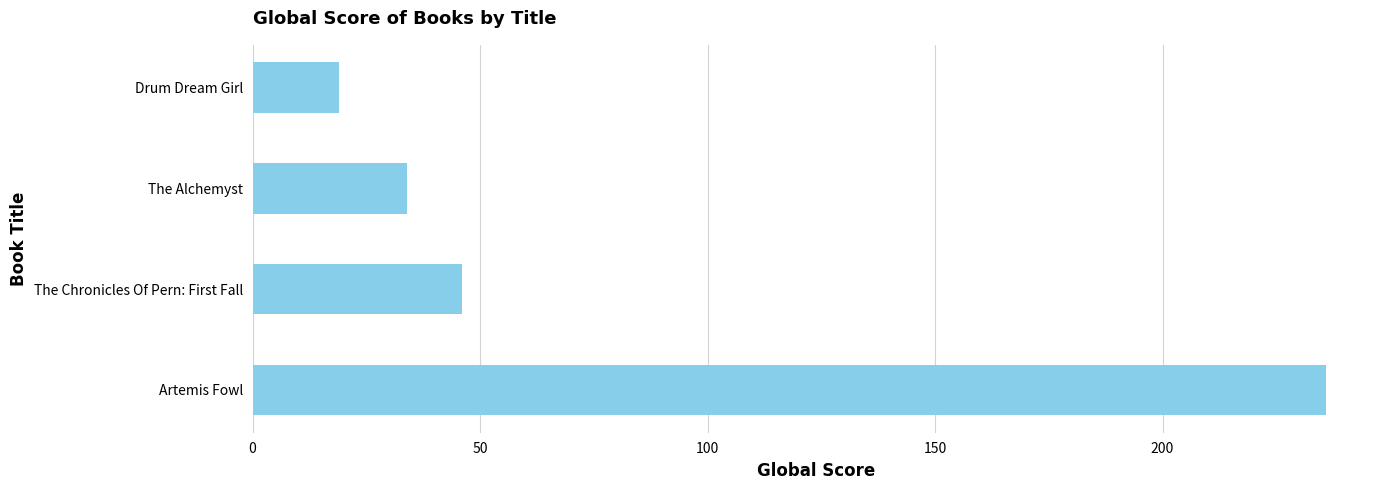

Are the bars horizontal?

Yes